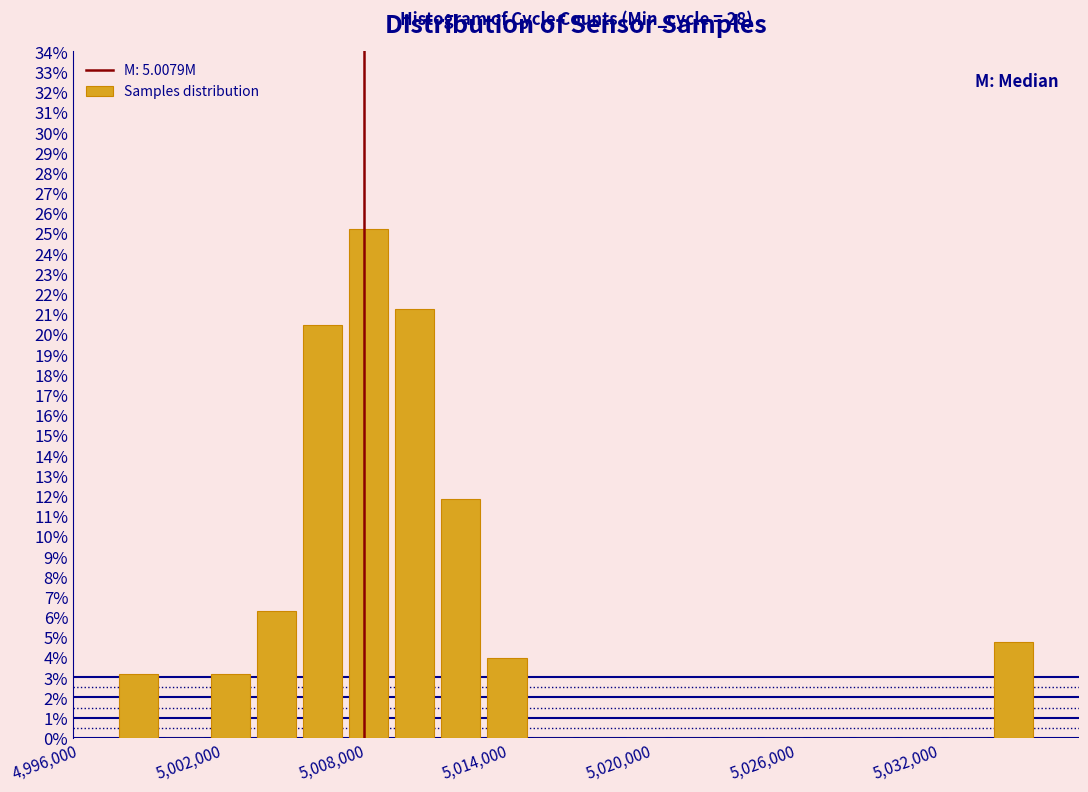

Read against the x-axis, roughly where is the centre of the tallest bar?

5008000